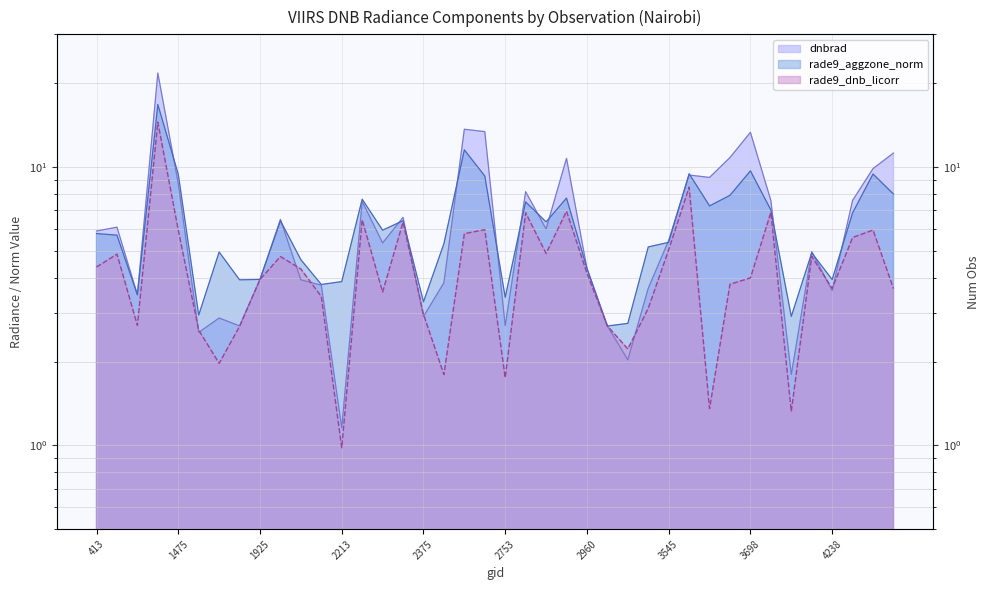

Reading left to right, list all the values displayed in this chart.

dnbrad: 413=5.9	1115=6.1	1277=3.5	1430=21.8	1475=8.7	1709=2.5	1790=2.9	1889=2.7	1925=3.9	2051=6.5	2123=3.9	2177=3.8	2213=1.2	2249=7.5	2267=5.3	2348=6.6	2375=2.9	2456=3.8	2600=13.7	2636=13.4	2753=2.7	2798=8.2	2834=6.0	2879=10.8	2960=4.3	3185=2.7	3338=2.0	3410=3.7	3545=5.5	3572=9.4	3635=9.2	3662=10.8	3698=13.3	4022=7.6	4157=1.8	4193=5.0	4238=3.6	4580=7.6	4868=9.9	4985=11.2
rade9_aggzone_norm: 413=5.8	1115=5.7	1277=3.5	1430=16.8	1475=9.4	1709=2.9	1790=5.0	1889=3.9	1925=3.9	2051=6.4	2123=4.6	2177=3.8	2213=3.9	2249=7.7	2267=5.9	2348=6.4	2375=3.3	2456=5.3	2600=11.5	2636=9.3	2753=3.4	2798=7.5	2834=6.4	2879=7.7	2960=4.3	3185=2.7	3338=2.7	3410=5.2	3545=5.4	3572=9.5	3635=7.3	3662=7.9	3698=9.7	4022=7.0	4157=2.9	4193=4.9	4238=3.9	4580=6.8	4868=9.4	4985=8.0
rade9_dnb_licorr: 413=4.4	1115=4.9	1277=2.7	1430=14.5	1475=5.9	1709=2.6	1790=2.0	1889=2.7	1925=3.9	2051=4.8	2123=4.3	2177=3.4	2213=1.0	2249=6.5	2267=3.6	2348=6.3	2375=3.0	2456=1.8	2600=5.8	2636=6.0	2753=1.8	2798=6.9	2834=4.9	2879=6.9	2960=4.2	3185=2.7	3338=2.2	3410=3.1	3545=5.0	3572=8.5	3635=1.4	3662=3.8	3698=4.0	4022=6.9	4157=1.3	4193=4.8	4238=3.7	4580=5.6	4868=5.9	4985=3.7